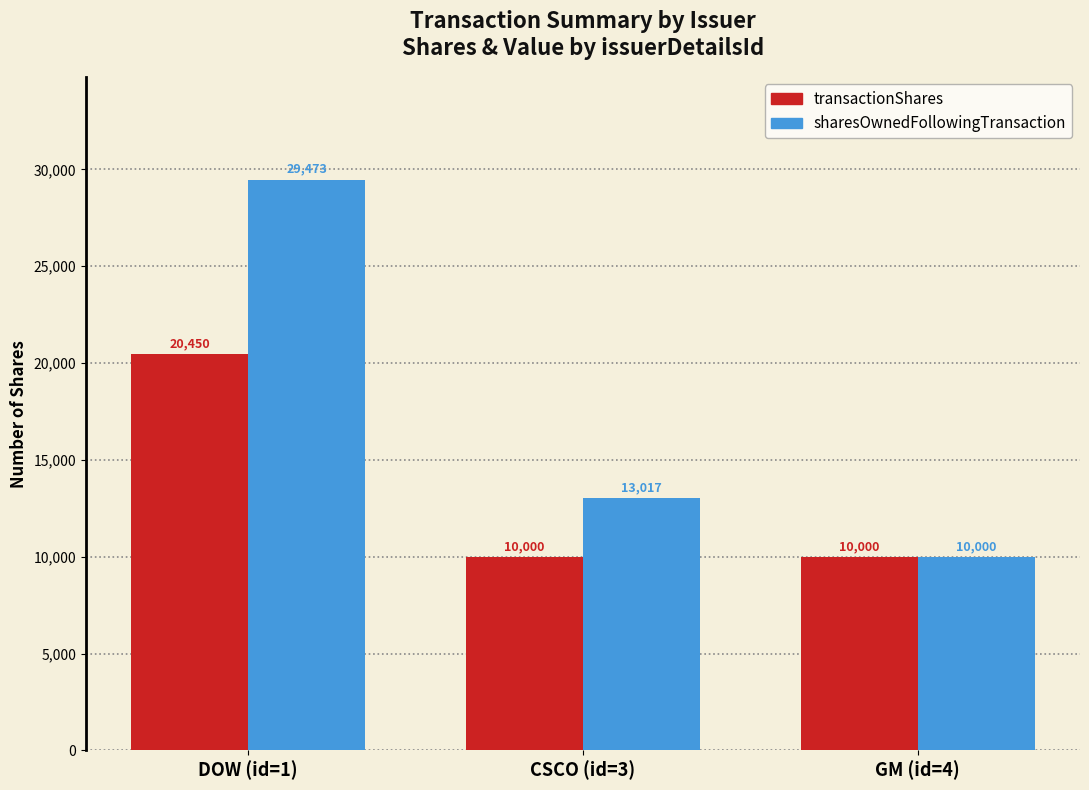

What is the maximum value for transactionShares?

20450